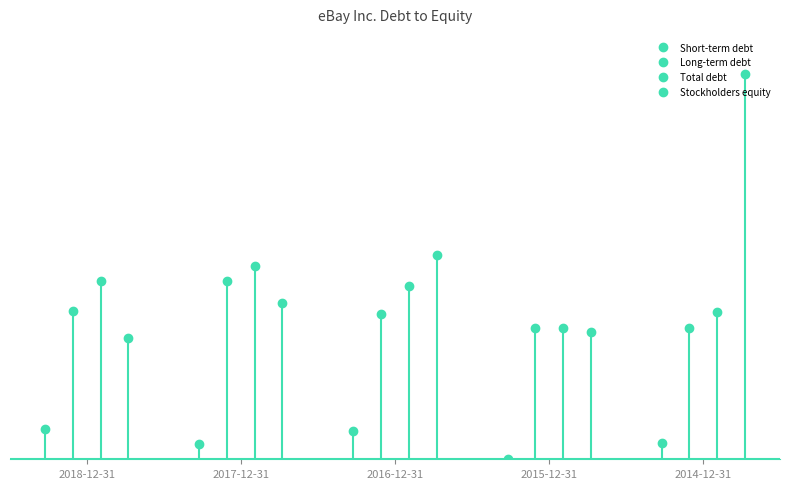

Read the Total debt value at 2015-12-31, to the nearest 50.

6800